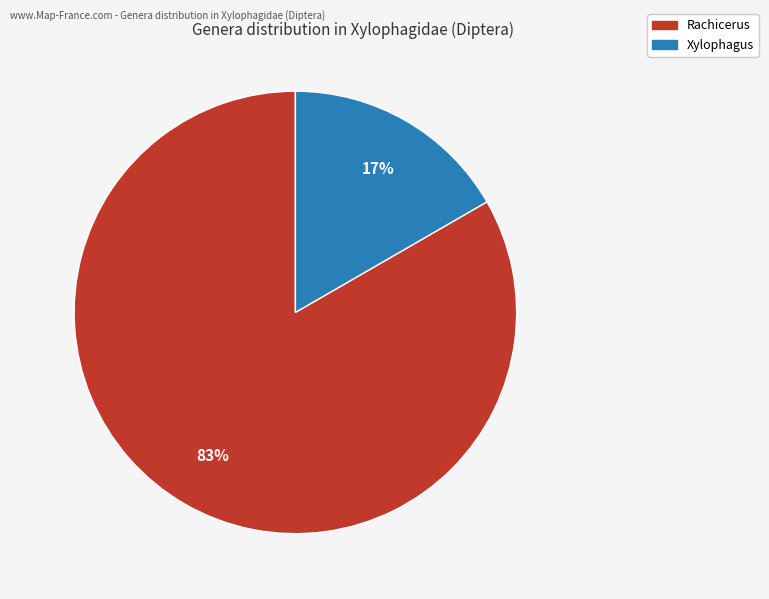

Is there any slice that represents more than half of the pie?

Yes